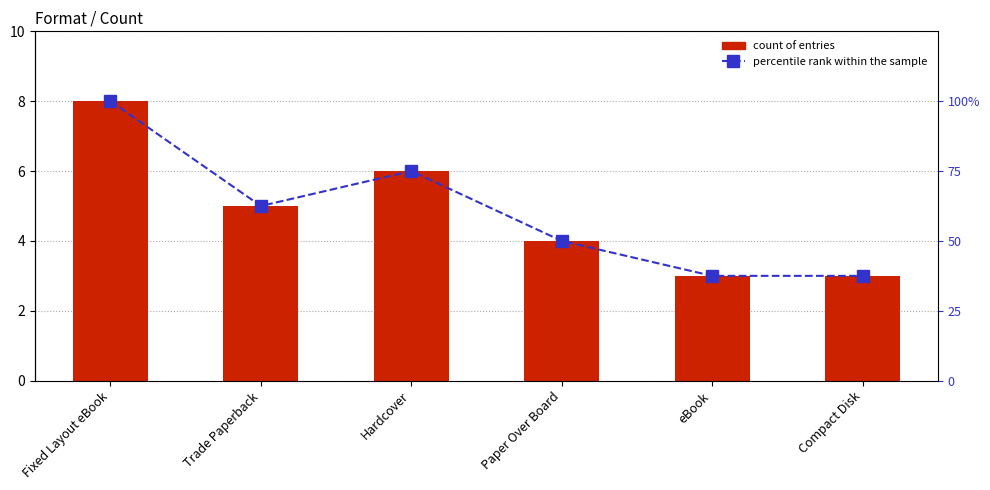

True or false: percentile rank within the sample has a value of 13.6 at eBook.

False